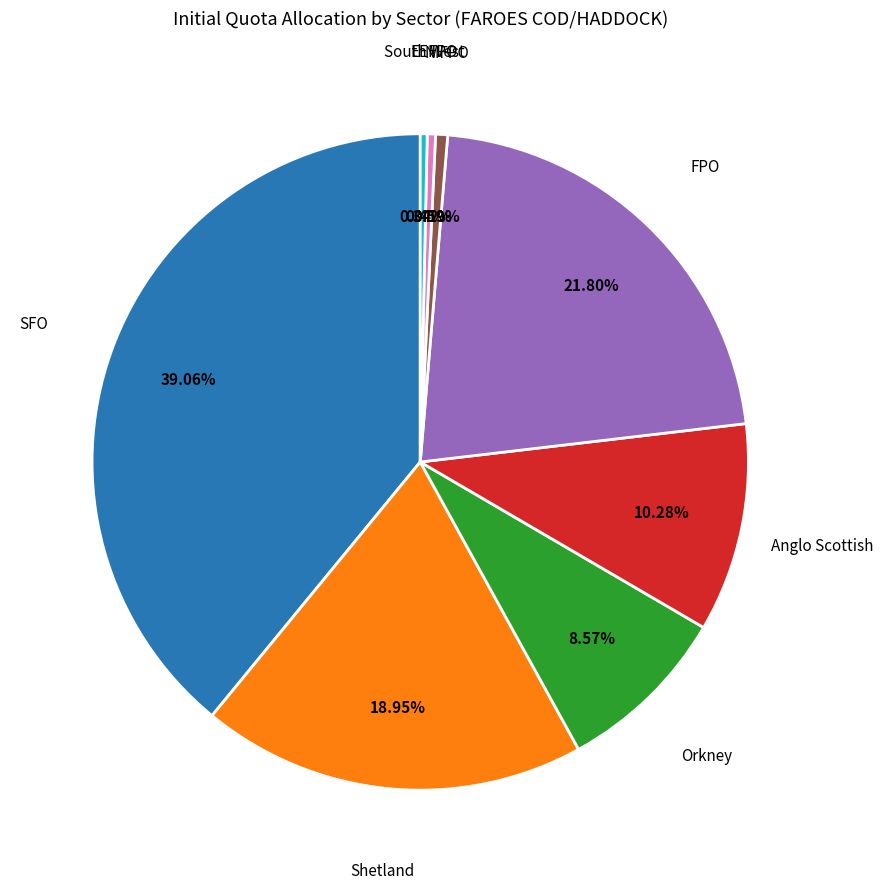

Do South West and NIFPO together represent more than half of the pie?

No